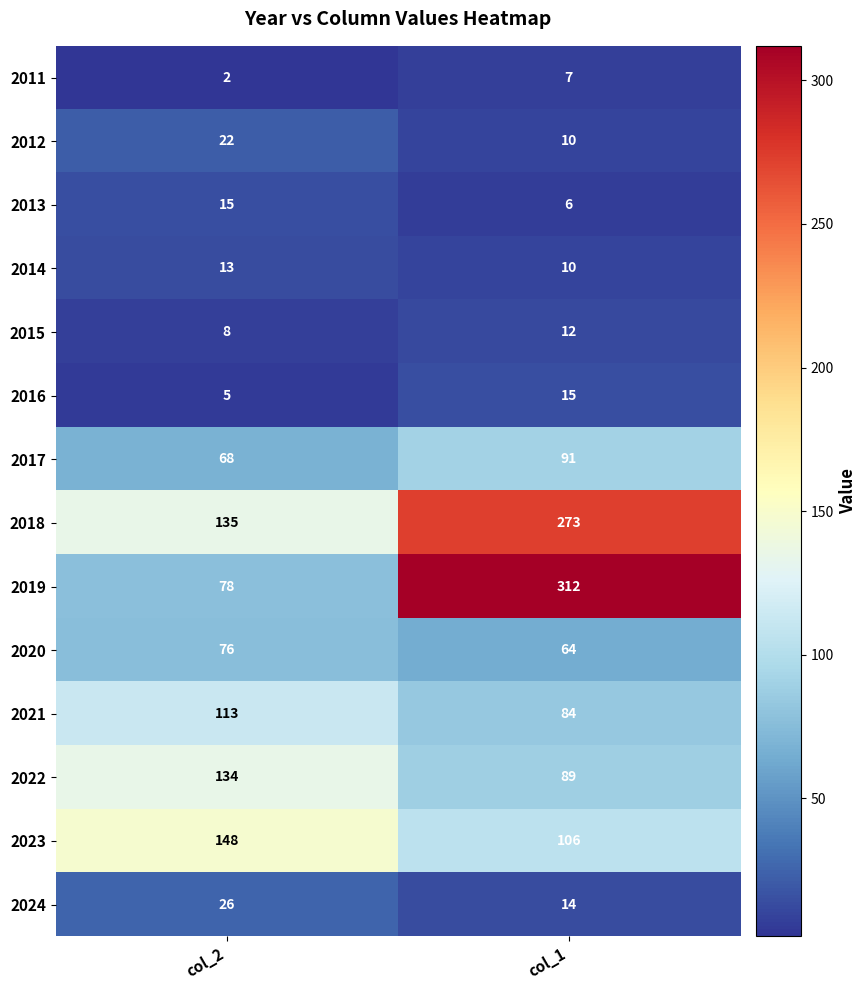

What is the difference between the 2012 values at col_1 and col_2?

12